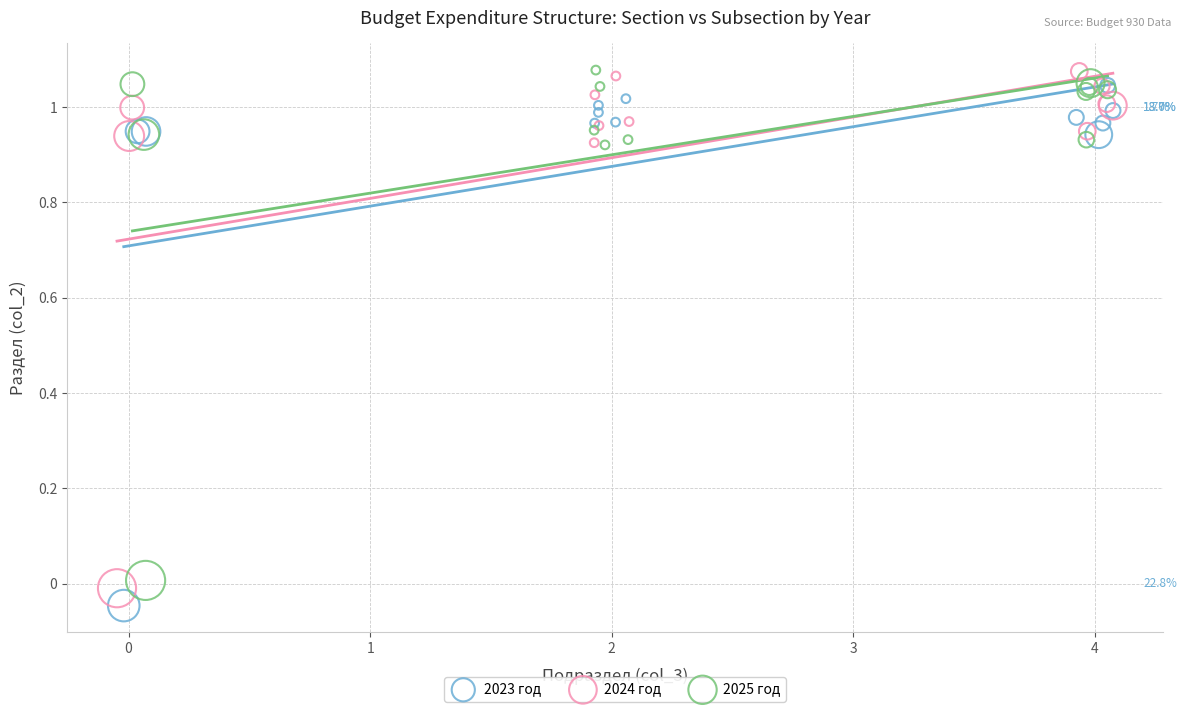

What are all the series names shown in the legend?

2023 год, 2024 год, 2025 год